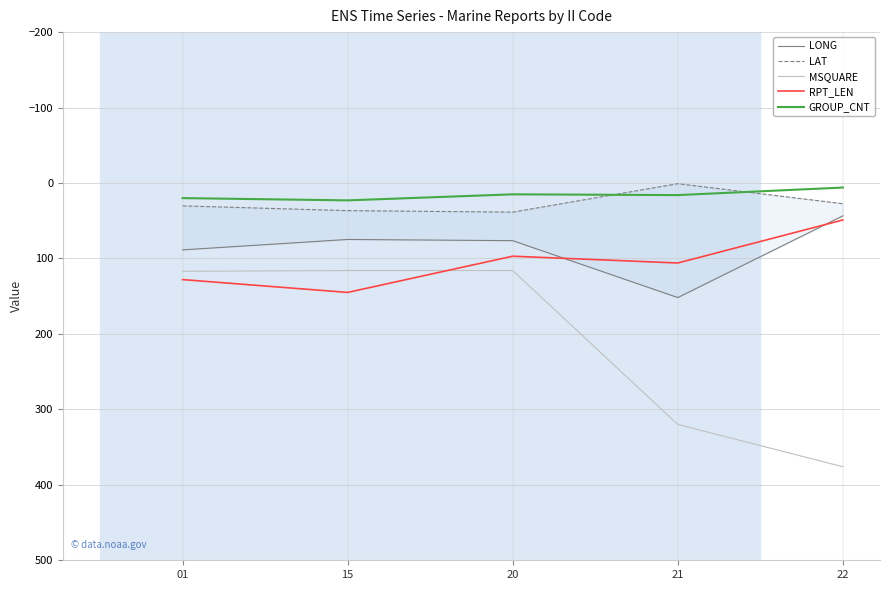

At how many categories does at least one series exceed 17?

5